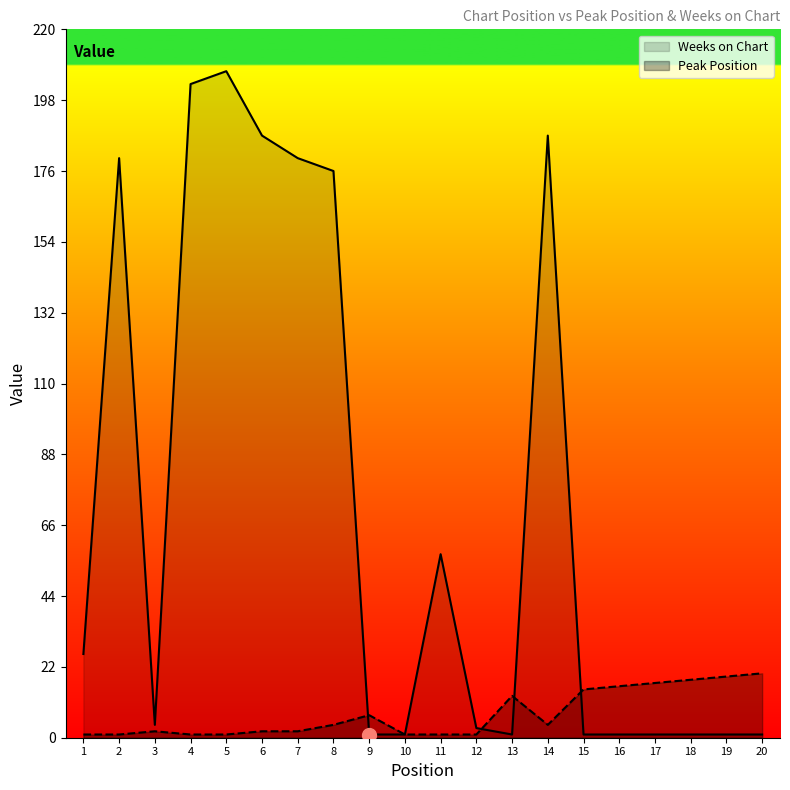

How many values in the Weeks on Chart series exceed 4?

9